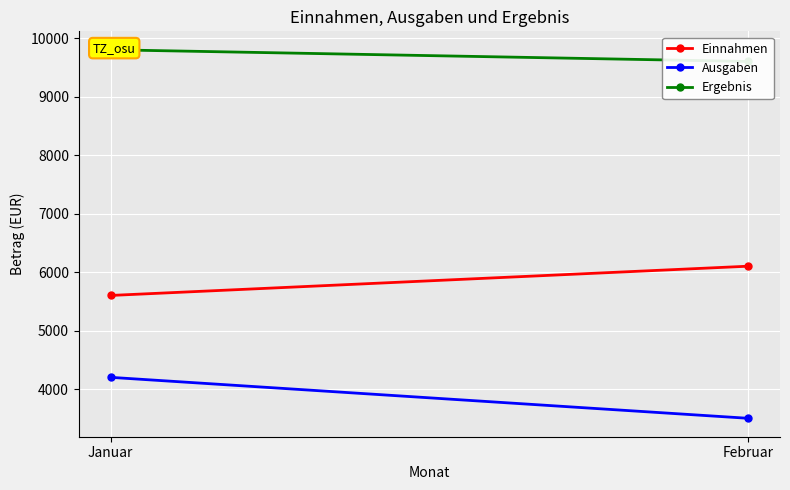

Which series has the widest spread of values?

Ausgaben